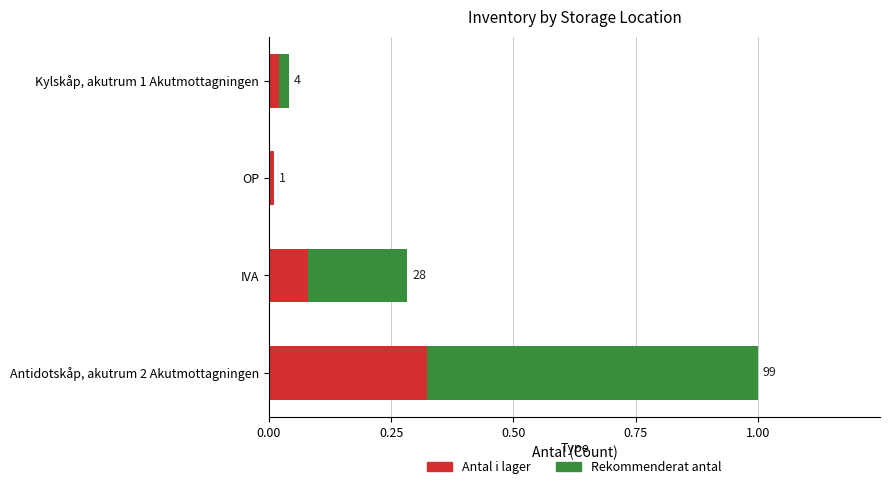

What are all the series names shown in the legend?

Antal i lager, Rekommenderat antal